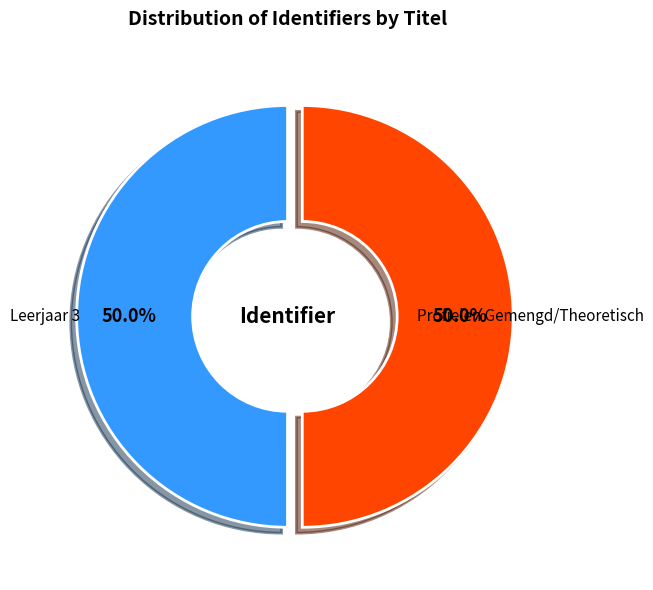

How many slices are in this pie chart?

2